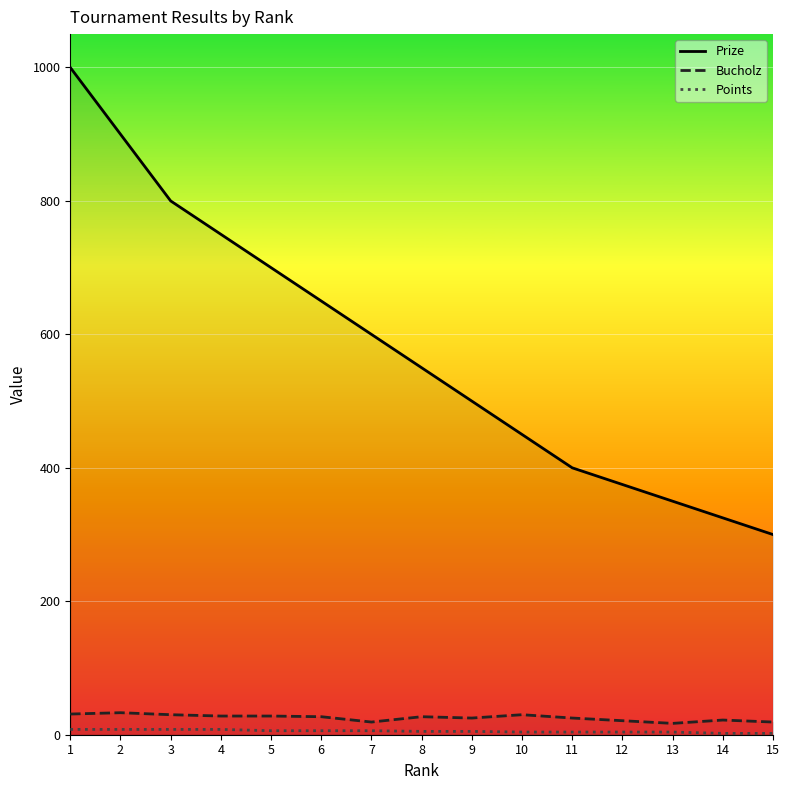

Reading left to right, transcribe all the data shown in this chart.

Prize: 1000	900	800	750	700	650	600	550	500	450	400	375	350	325	300
Bucholz: 31	33	30	28	28	27	19	27	25	30	25	21	17	22	19
Points: 8	8	8	8	6	6	6	5	5	4	4	4	4	2	2